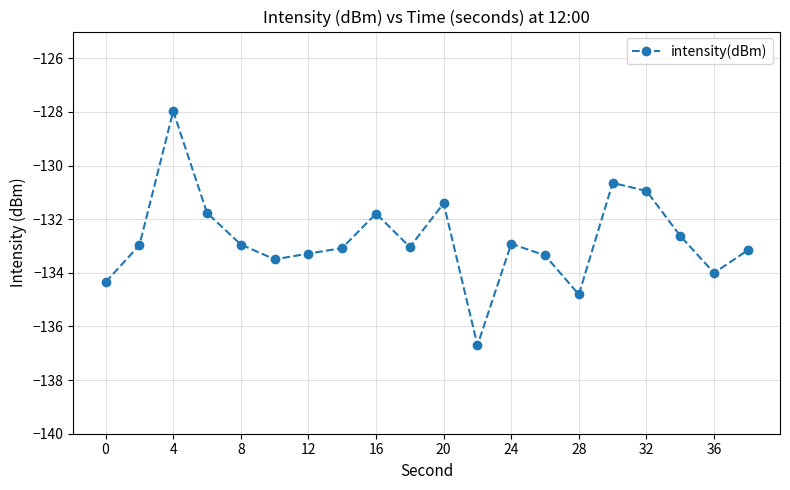

What is the average value?

-132.8